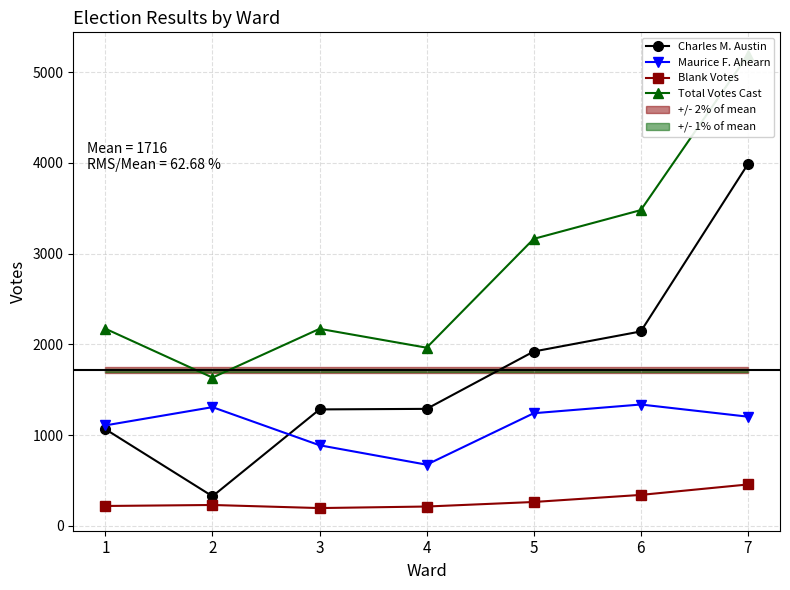

What is the average value of the Maurice F. Ahearn series?

1108